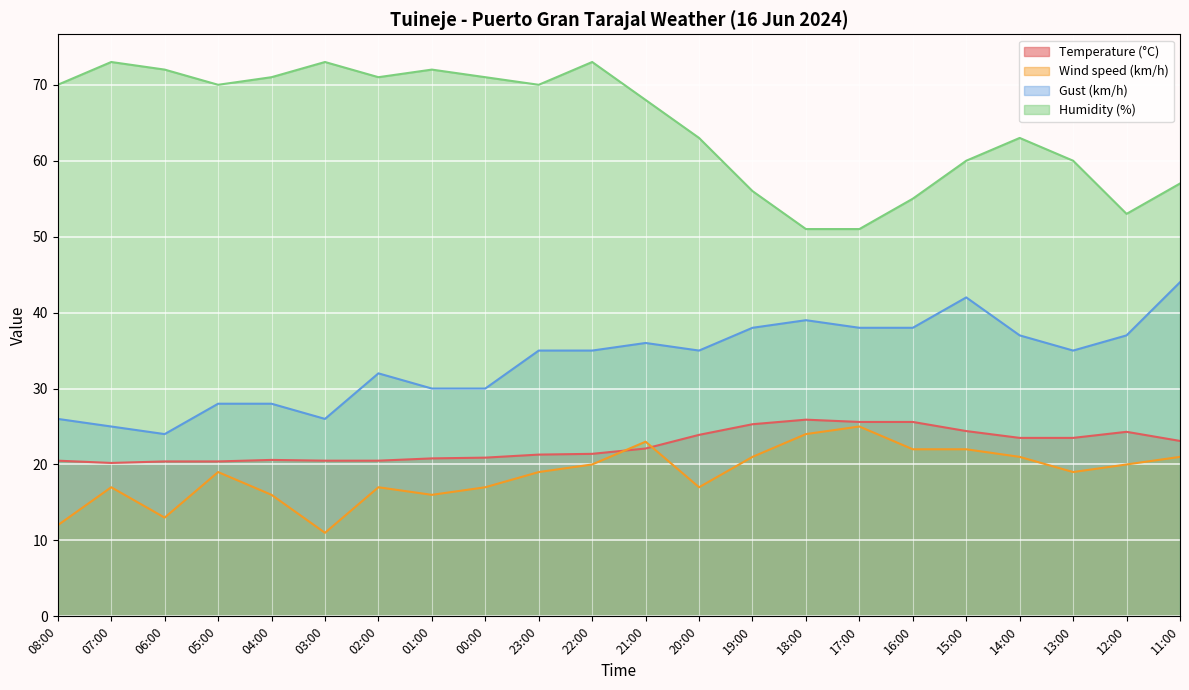

What is the maximum value shown in the chart?

73.0